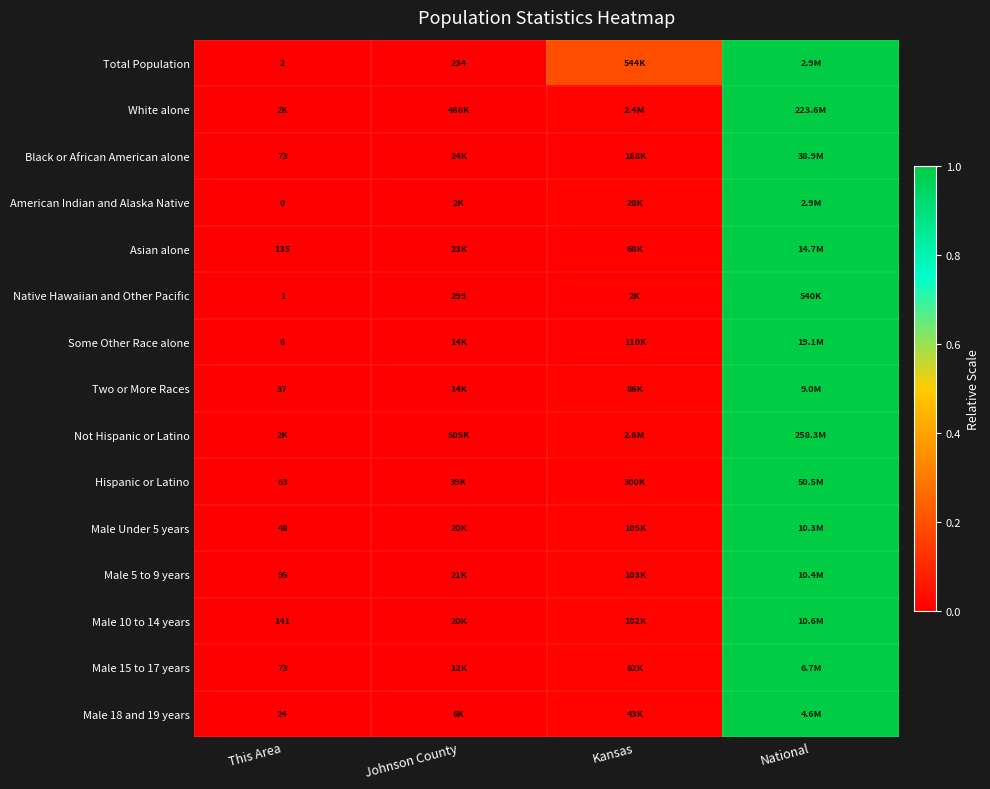

What is the total value across all series at Kansas?

0.3